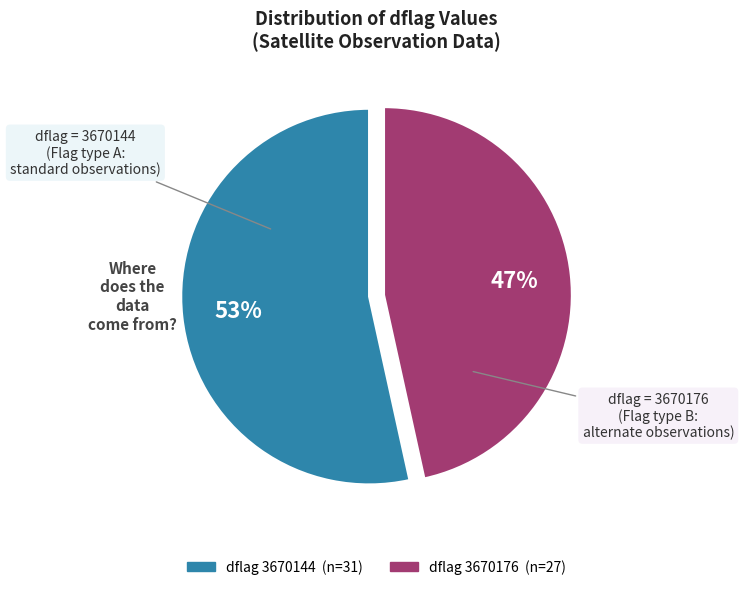

To the nearest percent, what is the average slice percentage?

50%